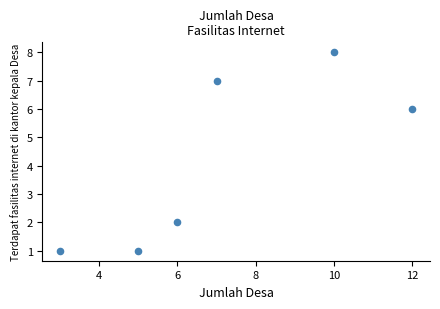

What is the average X value?

7